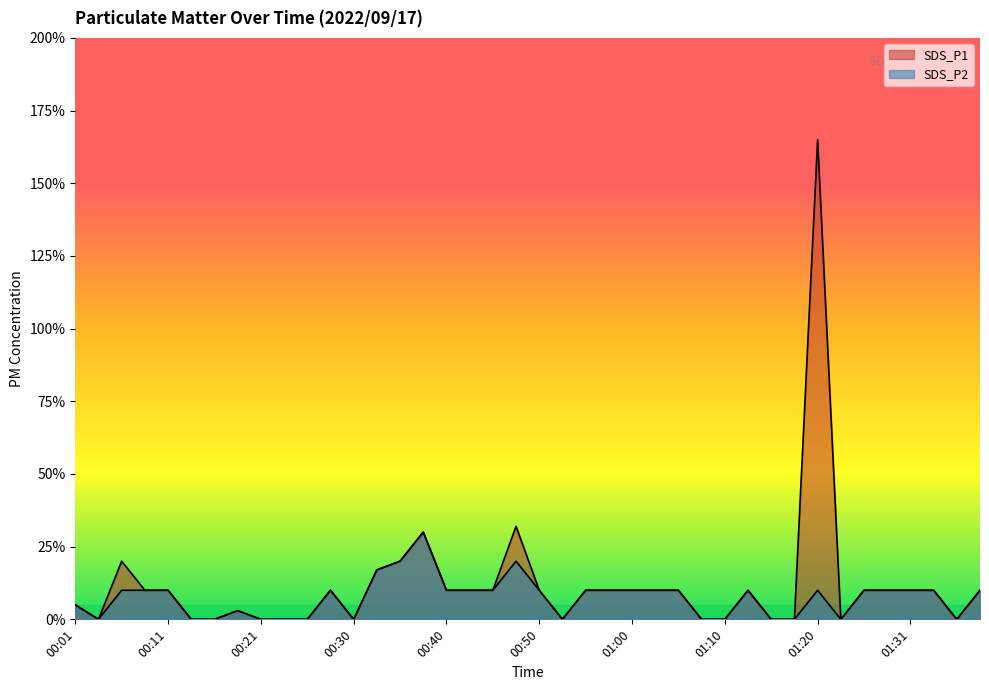

How many interior local valleys does the SDS_P1 series have?

5